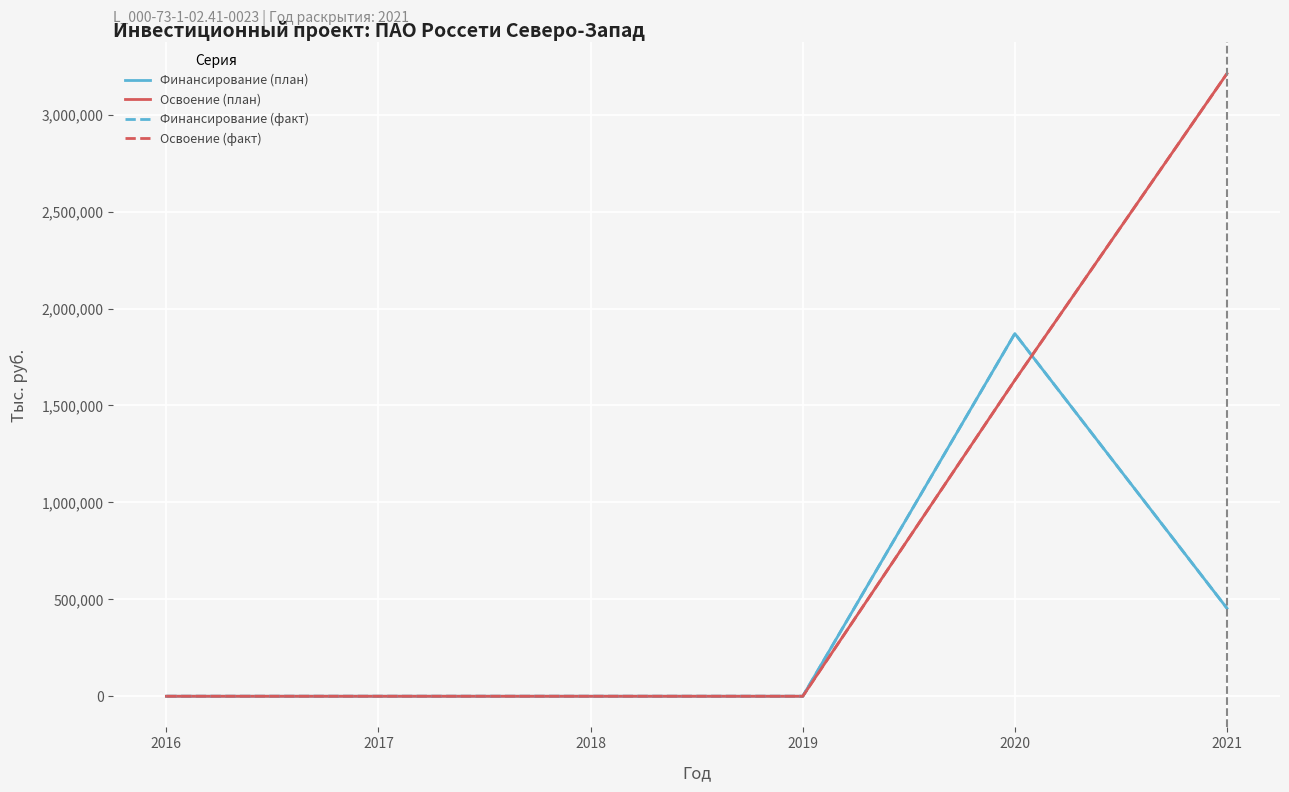

Does the chart display data point markers on the line(s)?

No